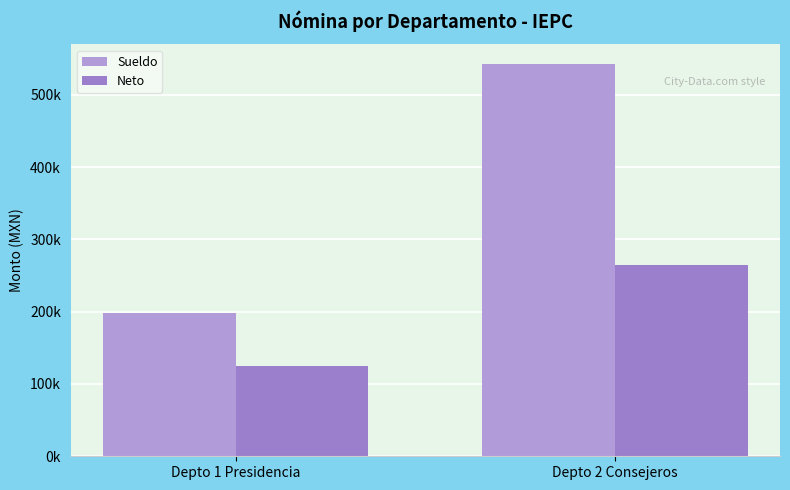

At which label does Neto reach its minimum?

Depto 1 Presidencia